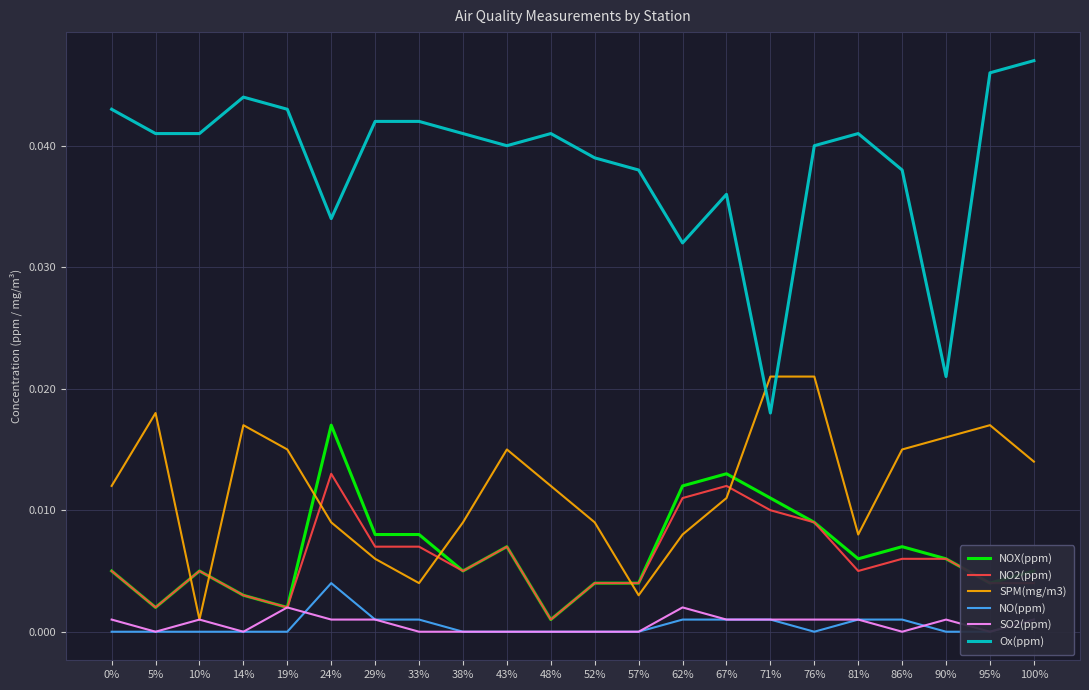

True or false: SO2(ppm) and Ox(ppm) intersect in this chart.

False